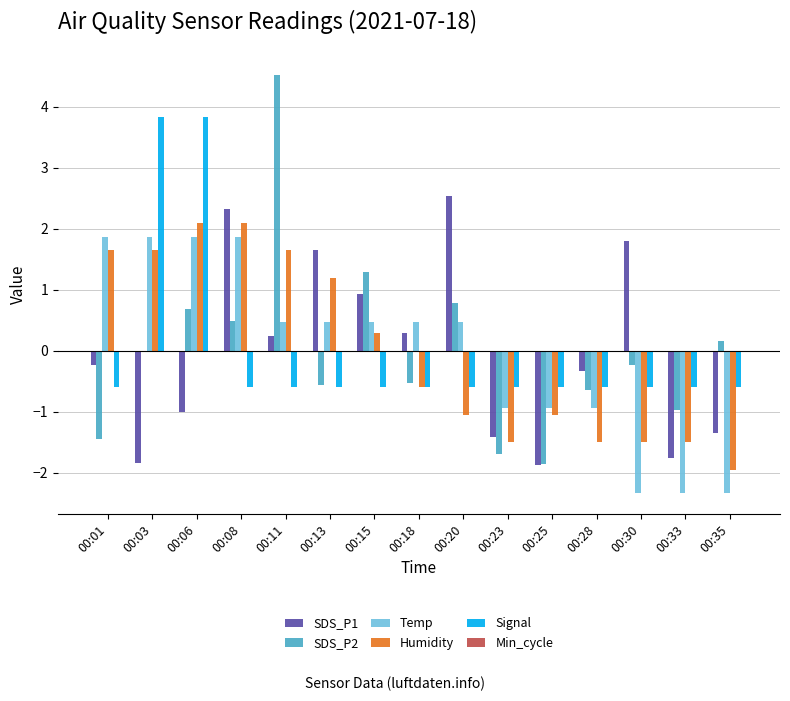

What is the minimum value for Temp?

-2.3